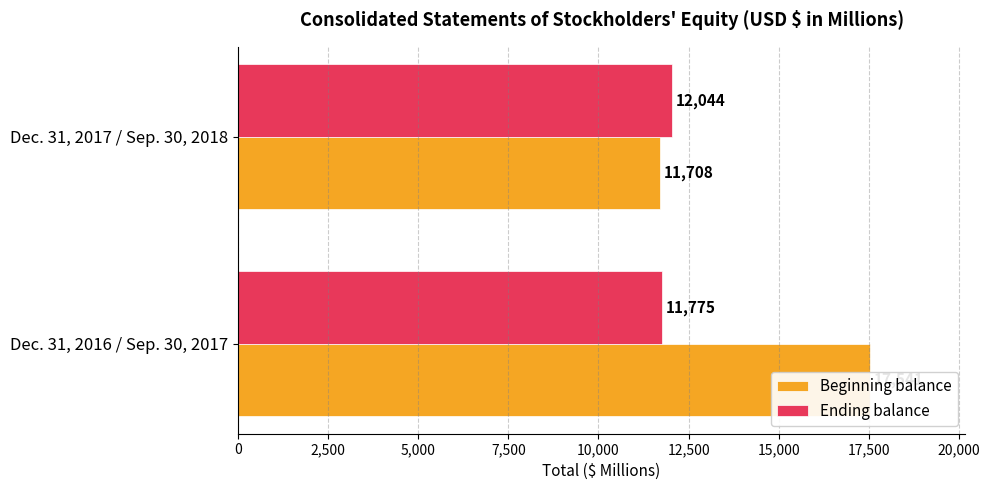

Reading left to right, list all the values displayed in this chart.

Beginning balance: 17541	11708
Ending balance: 11775	12044